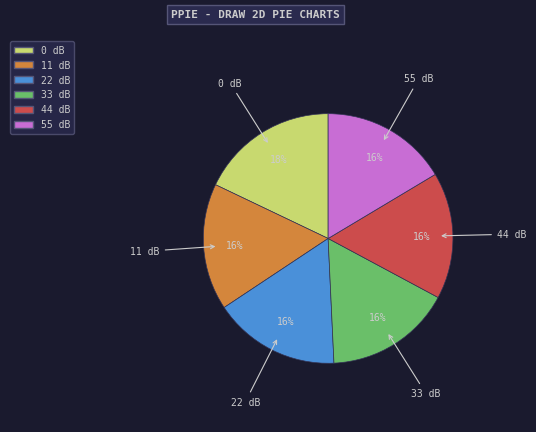

To the nearest percent, what portion does 44 dB represent?

16%